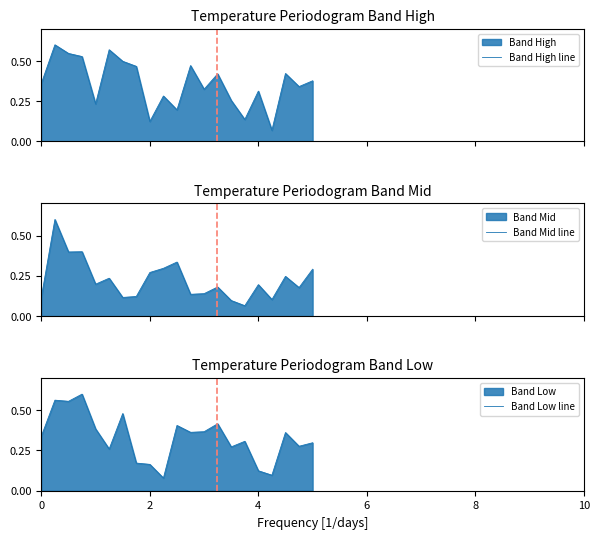

What is the maximum value for Band Mid line?

0.6